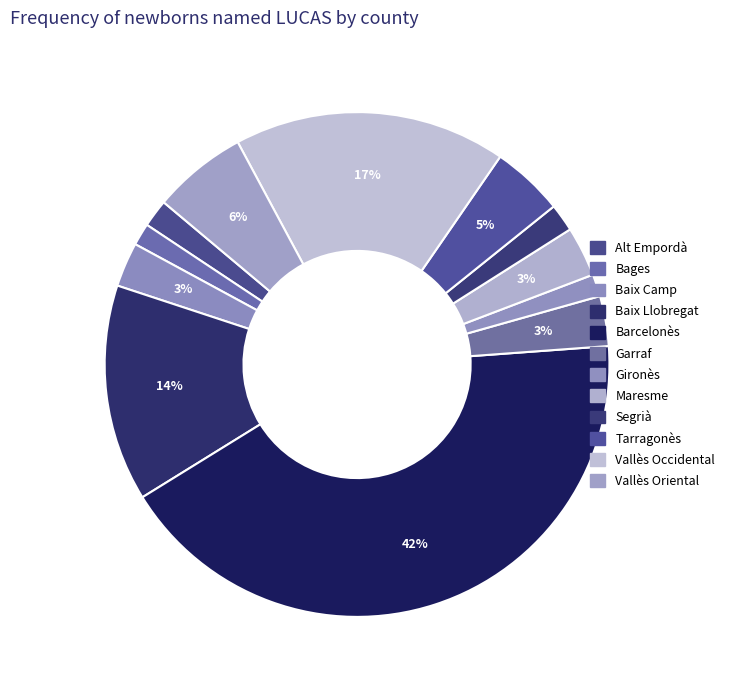

Is it true that Maresme is 9% of the pie?

False